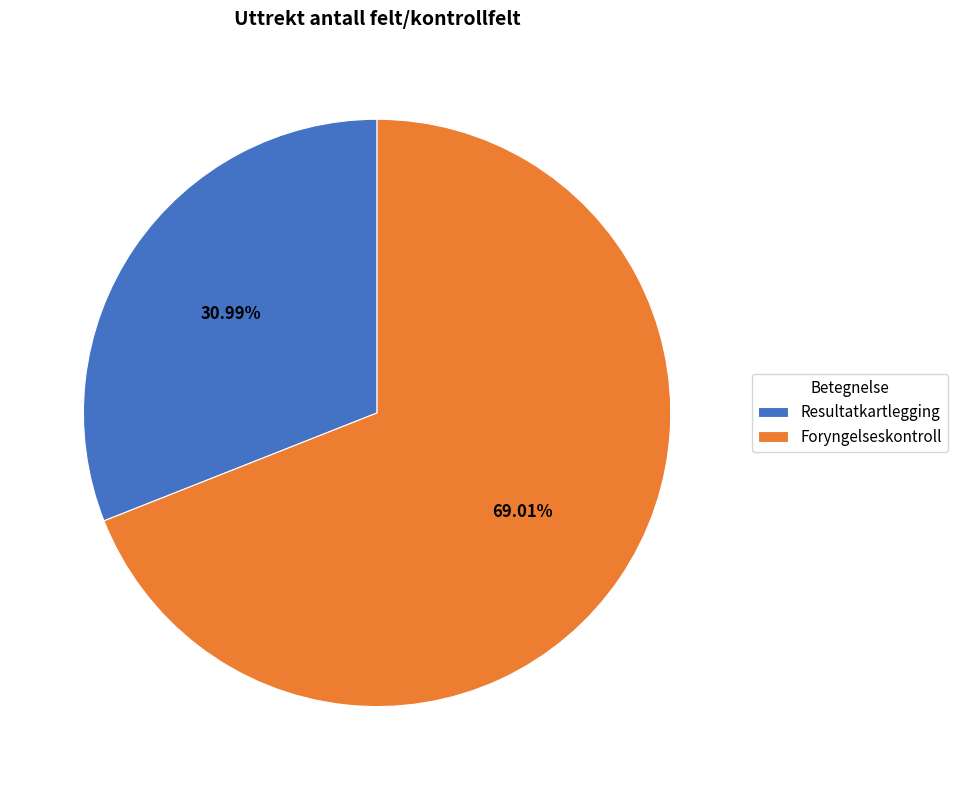

Is there any slice that represents more than half of the pie?

Yes